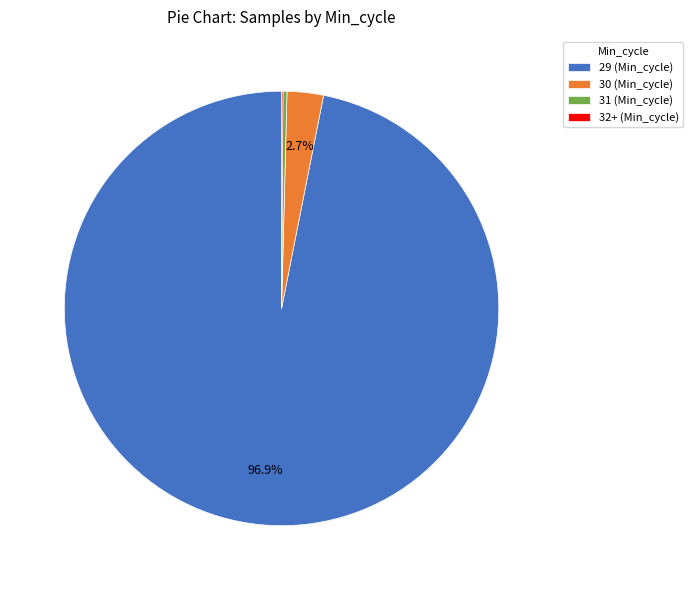

Between 30 (Min_cycle) and 31 (Min_cycle), which is larger?

30 (Min_cycle)